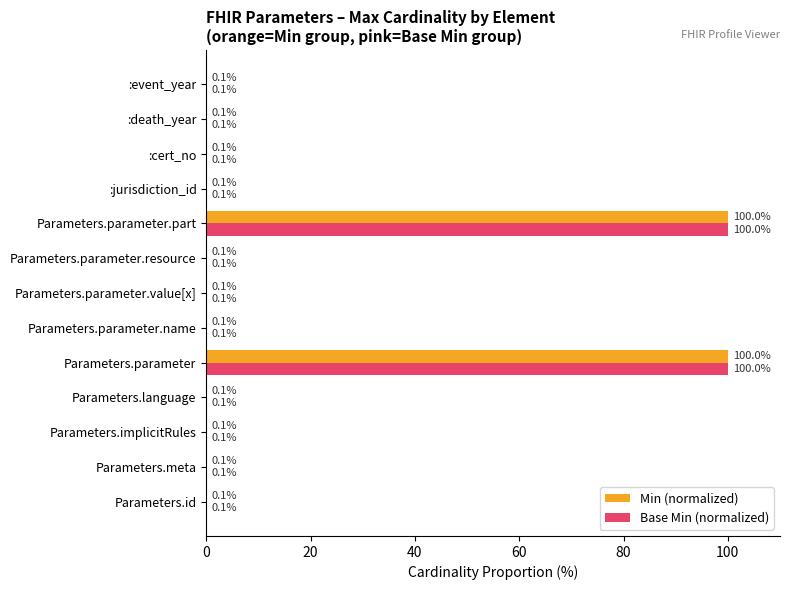

How many data points does each series have?

13